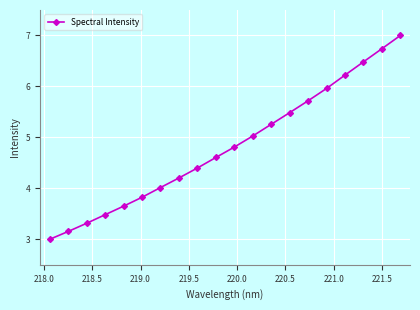

How many series are shown in this chart?

1